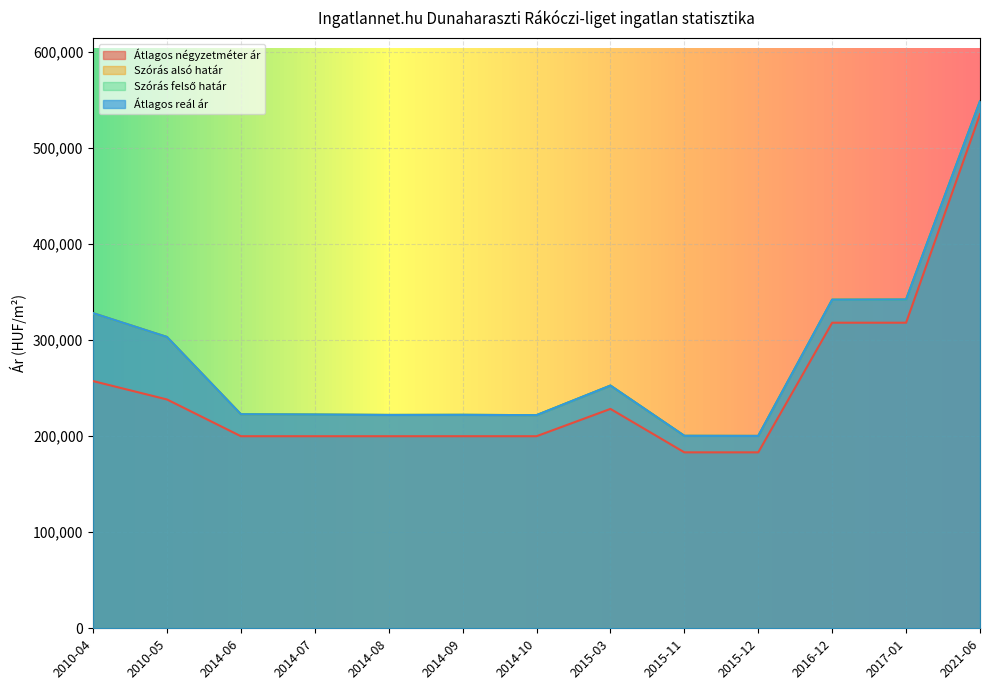

What is the difference between the maximum and minimum values in the Átlagos reál ár series?

348502